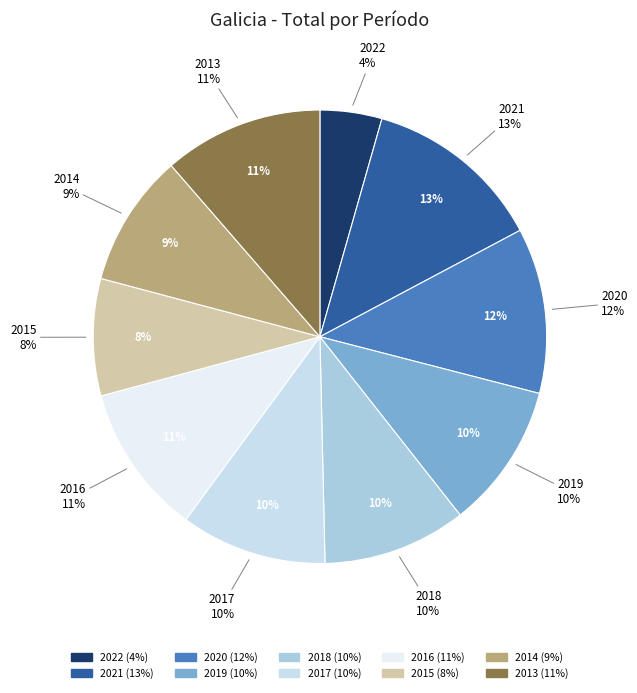

The 2022 slice represents 1% of the pie. True or false?

False